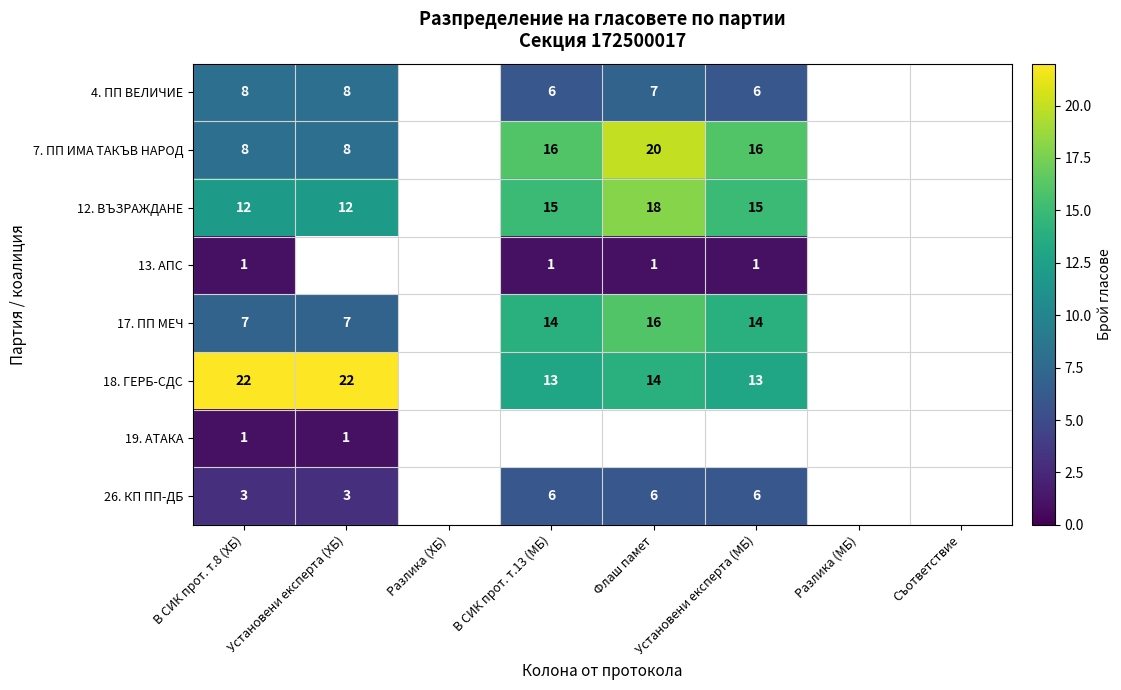

The value of 7. ПП ИМА ТАКЪВ НАРОД at Установени експерта (МБ) is 16. True or false?

True